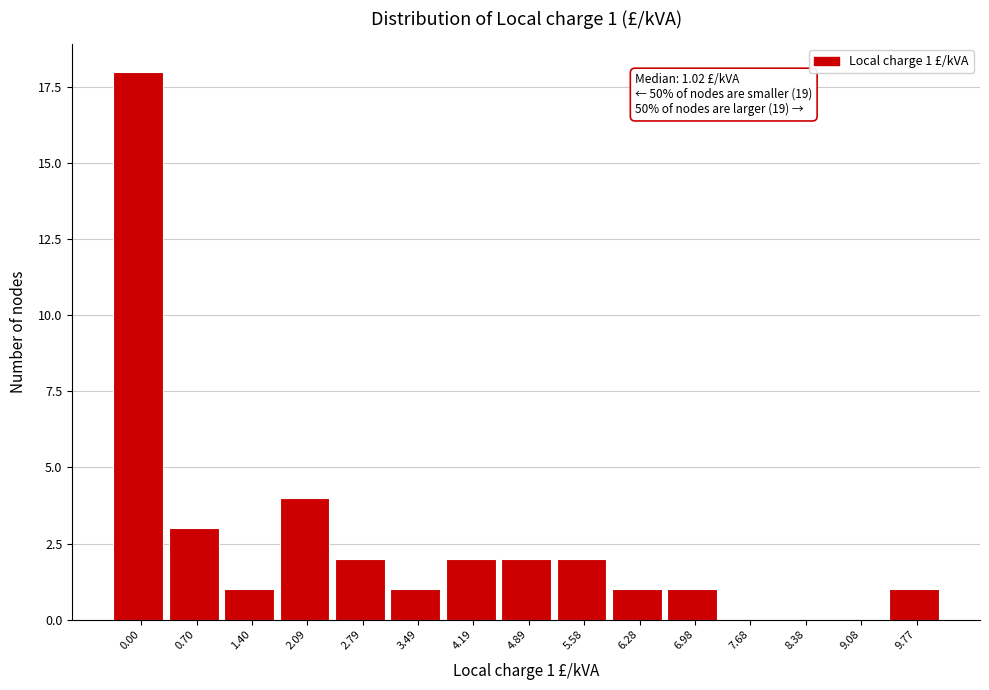

Reading left to right, list all the values displayed in this chart.

0.00=18	0.70=3	1.40=1	2.09=4	2.79=2	3.49=1	4.19=2	4.89=2	5.58=2	6.28=1	6.98=1	7.68=0	8.38=0	9.08=0	9.77=1